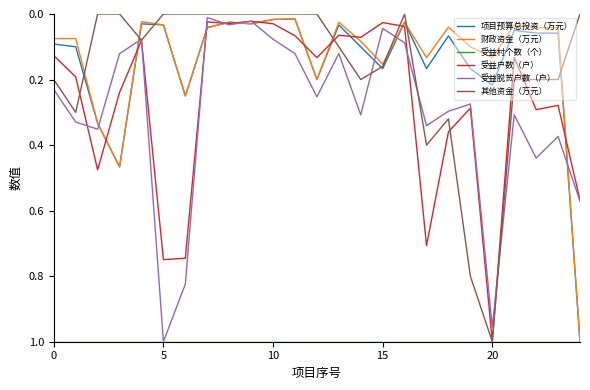

Which series has the largest total across all categories?

受益村个数（个）